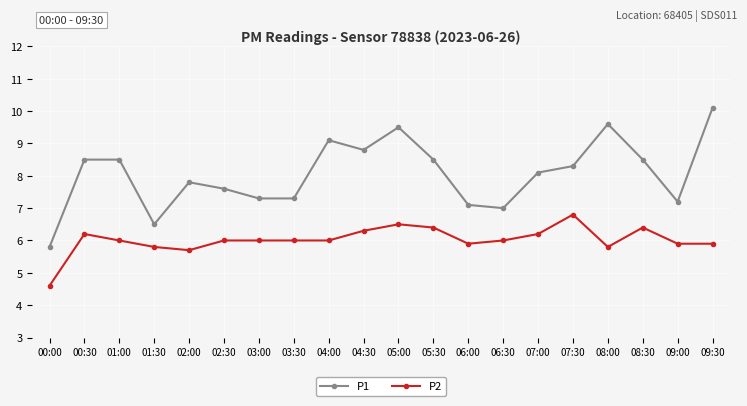

Reading left to right, extract all data points from this chart.

P1: 00:00=5.8	00:30=8.5	01:00=8.5	01:30=6.5	02:00=7.8	02:30=7.6	03:00=7.3	03:30=7.3	04:00=9.1	04:30=8.8	05:00=9.5	05:30=8.5	06:00=7.1	06:30=7.0	07:00=8.1	07:30=8.3	08:00=9.6	08:30=8.5	09:00=7.2	09:30=10.1
P2: 00:00=4.6	00:30=6.2	01:00=6.0	01:30=5.8	02:00=5.7	02:30=6.0	03:00=6.0	03:30=6.0	04:00=6.0	04:30=6.3	05:00=6.5	05:30=6.4	06:00=5.9	06:30=6.0	07:00=6.2	07:30=6.8	08:00=5.8	08:30=6.4	09:00=5.9	09:30=5.9